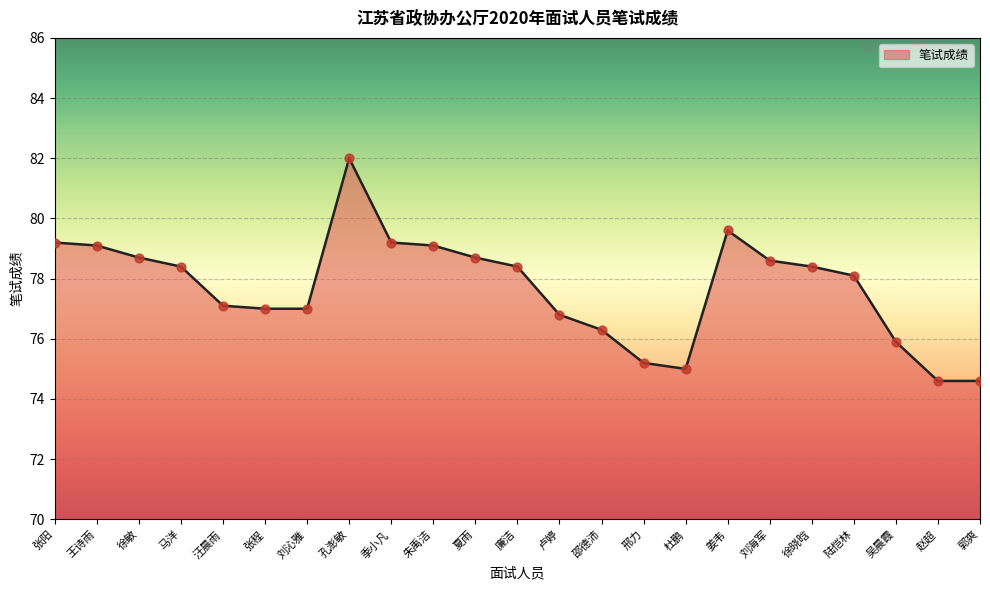

What is the change in value from 季小凡 to 夏雨?

-0.5